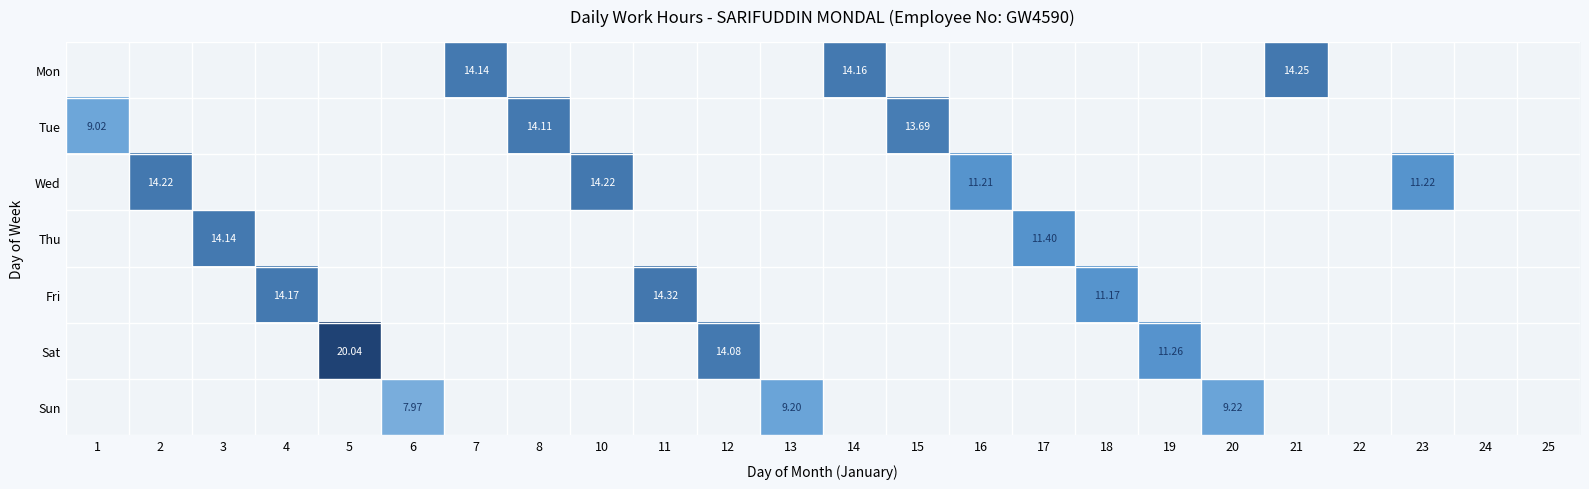

Count the number of categories in the chart.

24